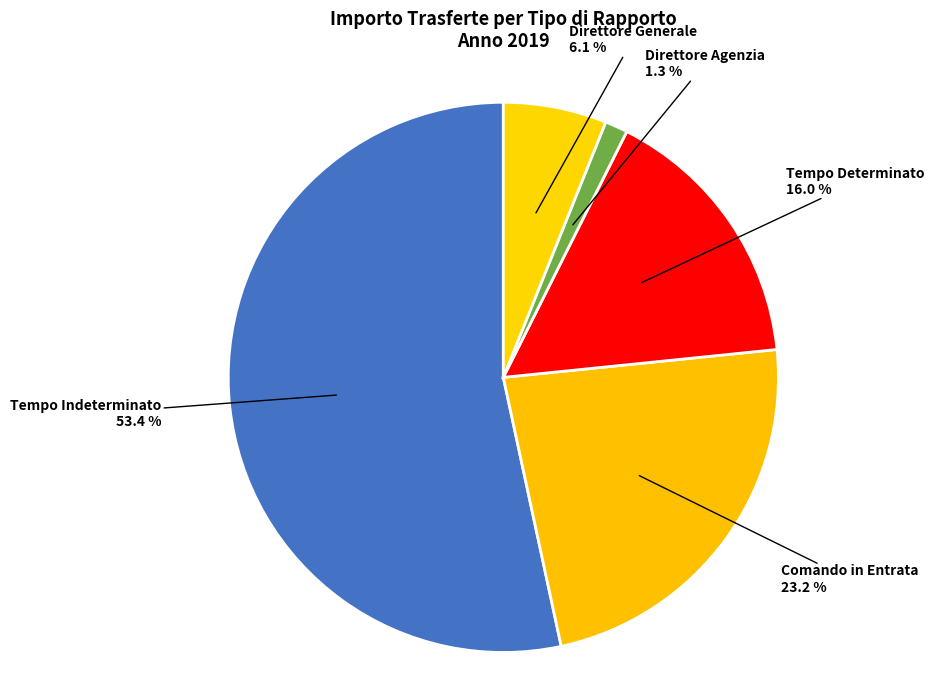

Which has a higher value, Direttore Agenzia or Direttore Generale?

Direttore Generale